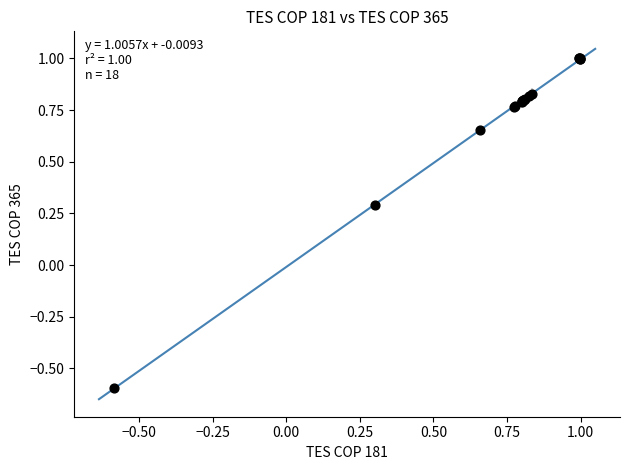

What Y value in the scatter plot is closest to 0?

0.3